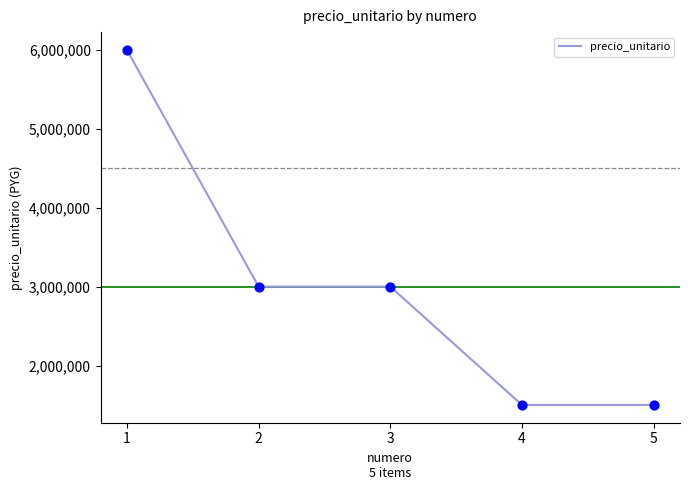

Which has a higher value, 2 or 4?

2